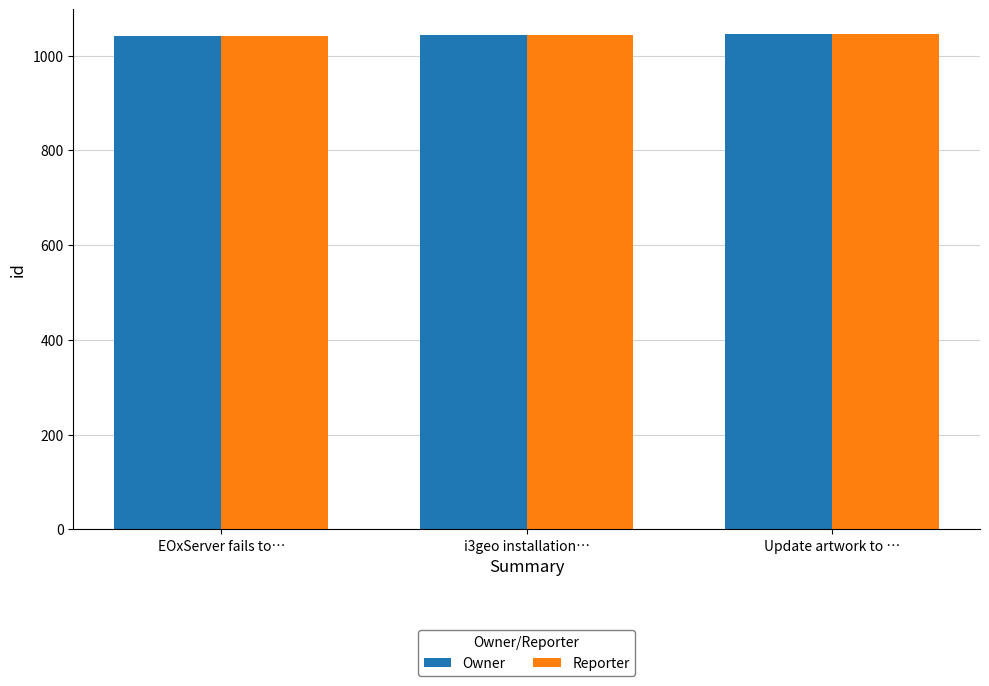

Read the Owner value at Update artwork to ….

1045